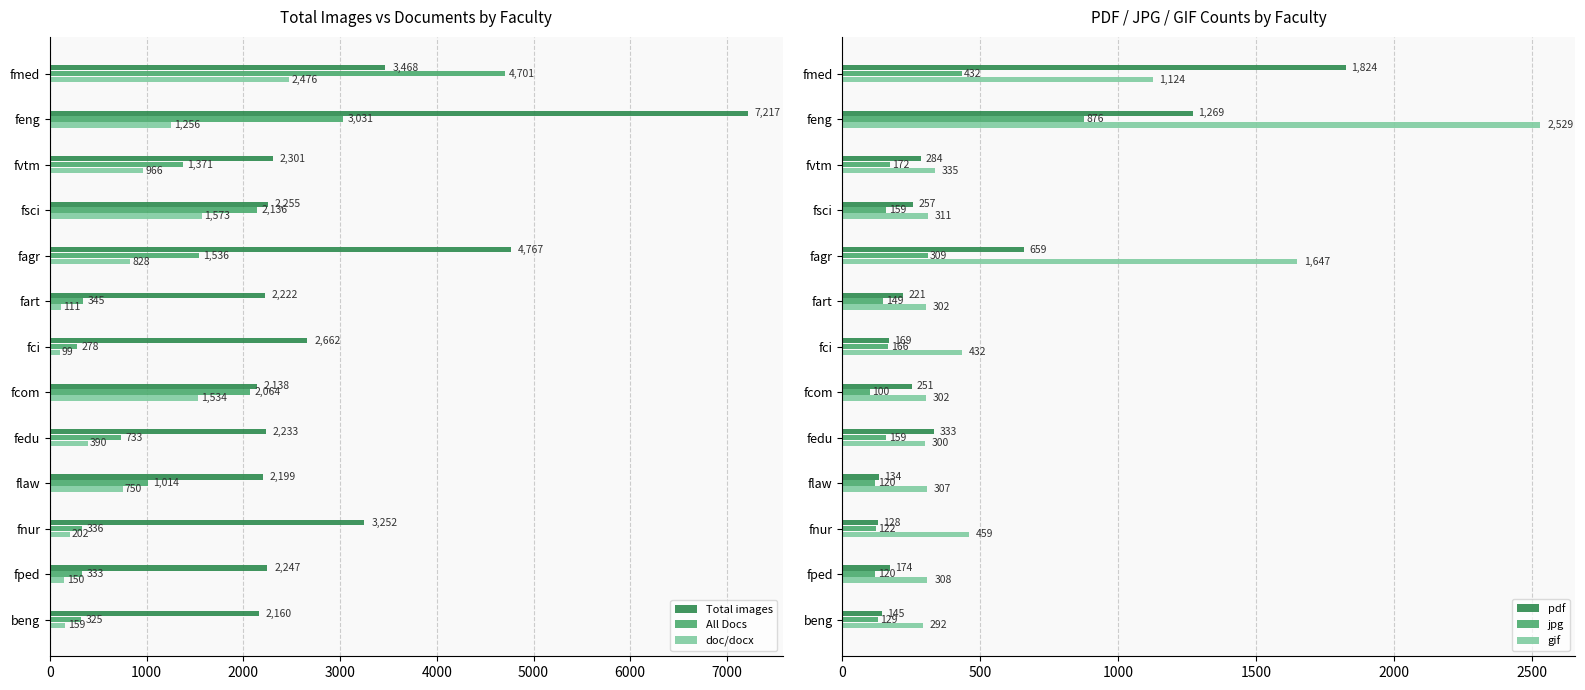

List the labels in order of doc/docx value, largest first.

fmed, fsci, fcom, feng, fvtm, fagr, flaw, fedu, fnur, beng, fped, fart, fci